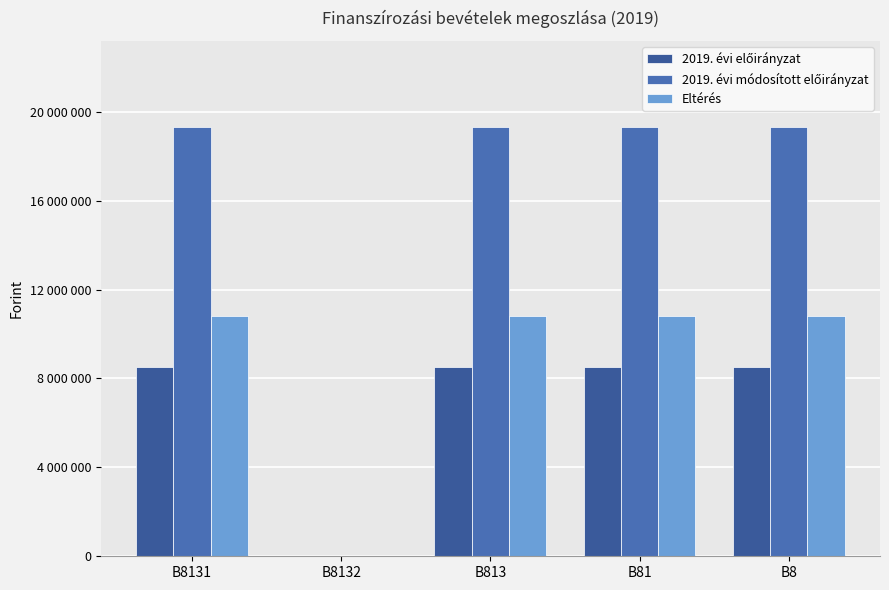

The value of Eltérés at B8131 is 10823077. True or false?

True